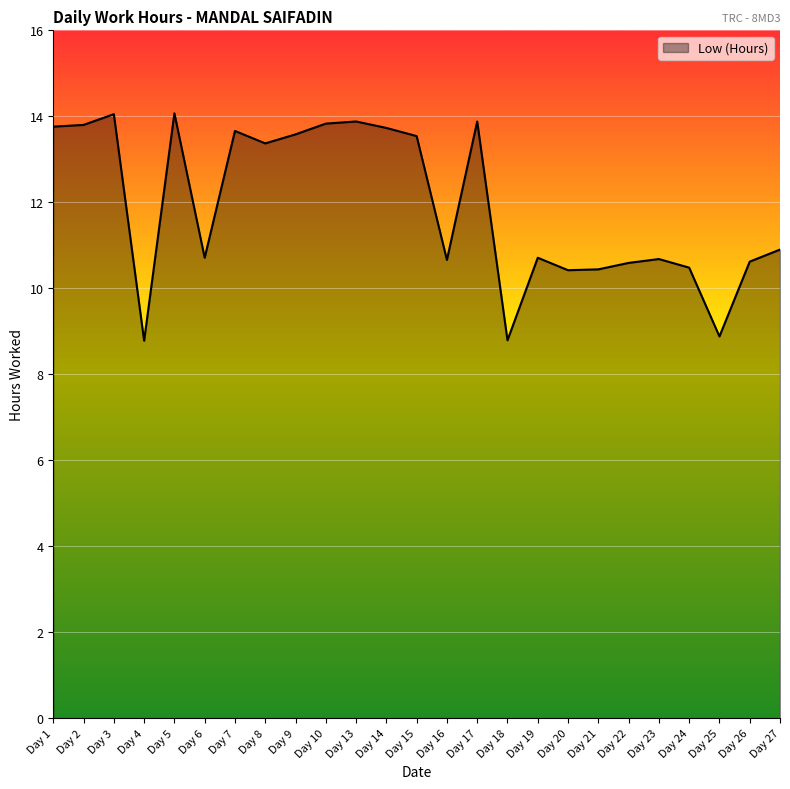

Where does the data first go above 10?

Day 1